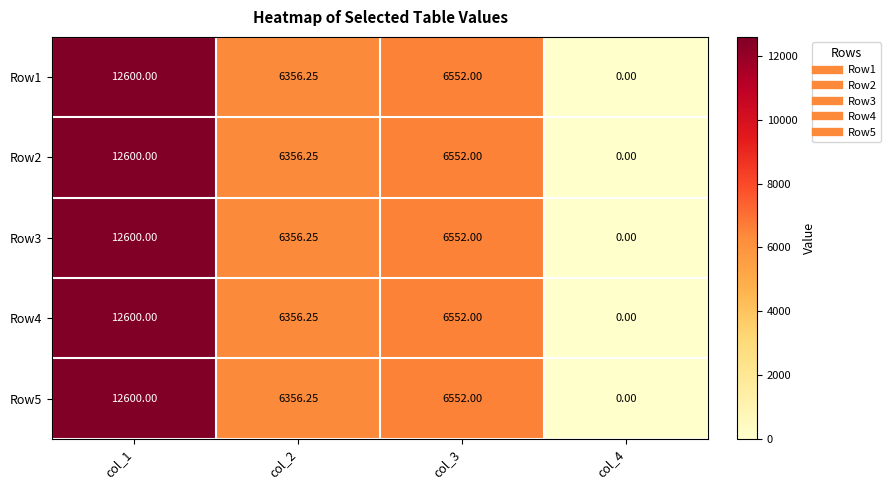

Is the value of Row1 at col_2 greater than the value of Row5 at col_3?

No